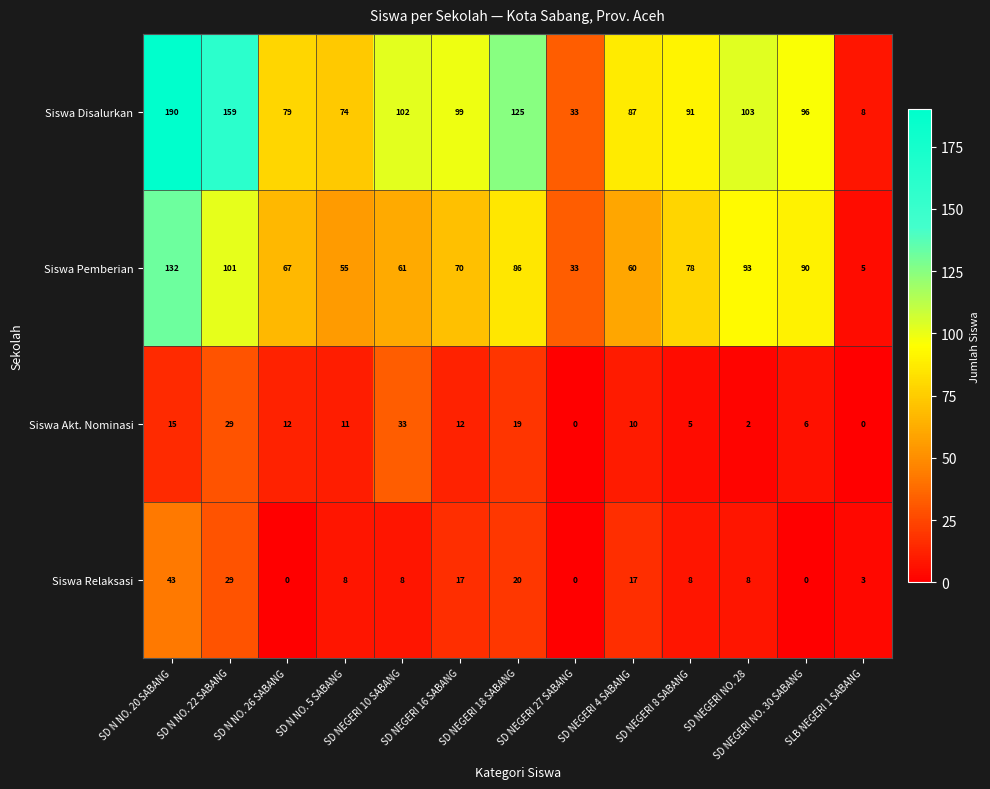

Which category has the highest value in the Siswa Akt. Nominasi series?

SD NEGERI 10 SABANG